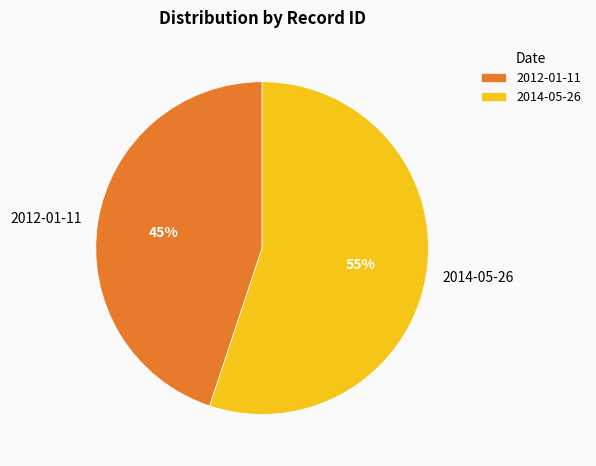

The 2014-05-26 slice represents 43% of the pie. True or false?

False